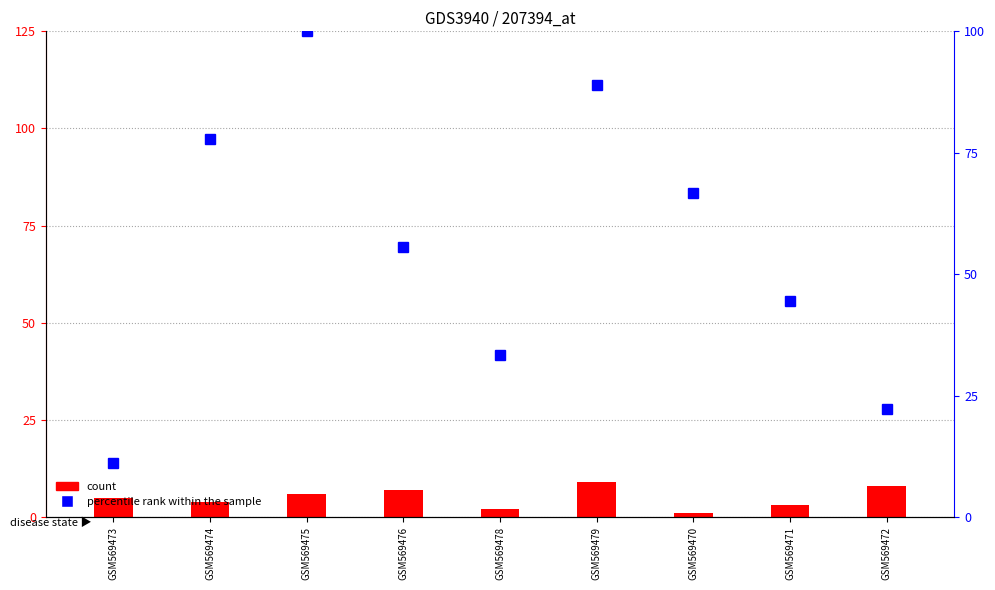

Which series has the largest total across all categories?

percentile rank within the sample